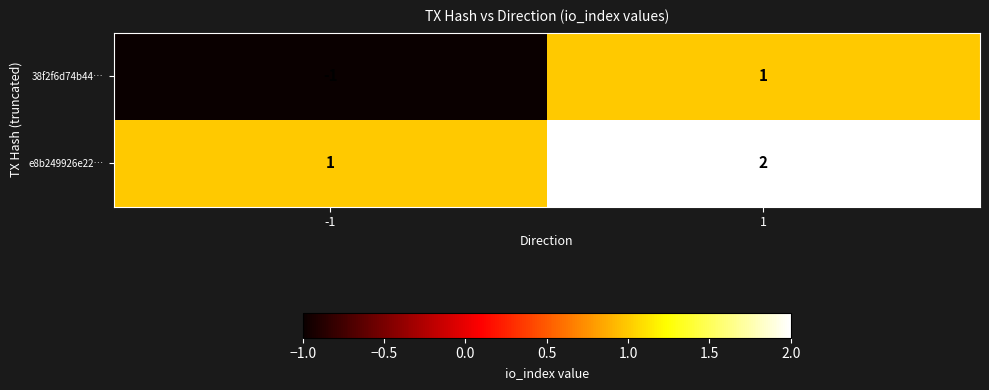

How many data points does each series have?

2